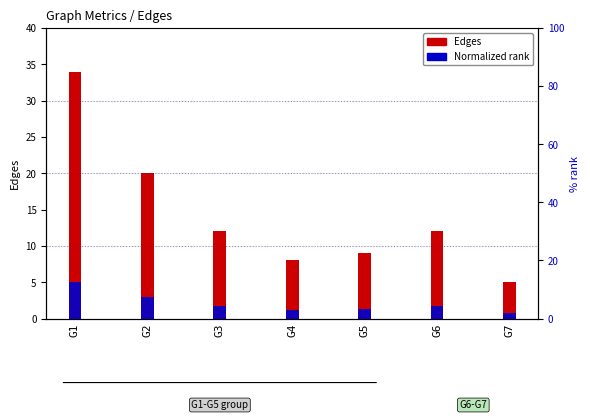

At which category is the sum across all series the highest?

G1